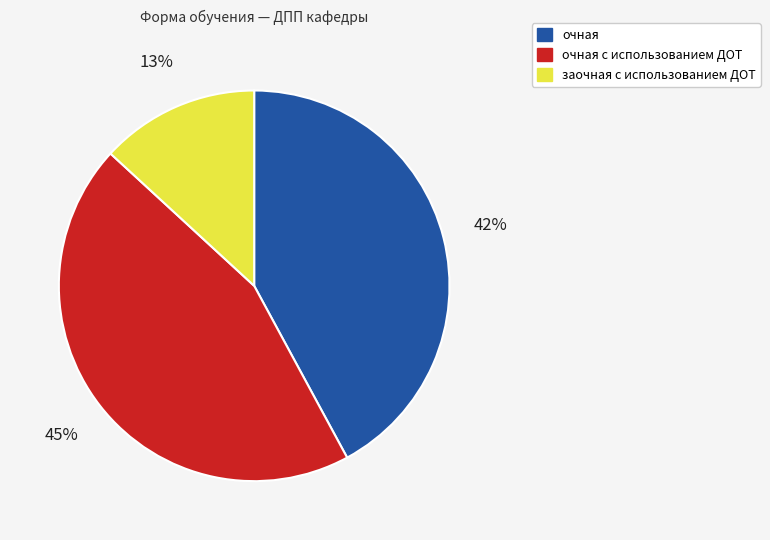

Does any single category account for the majority?

No